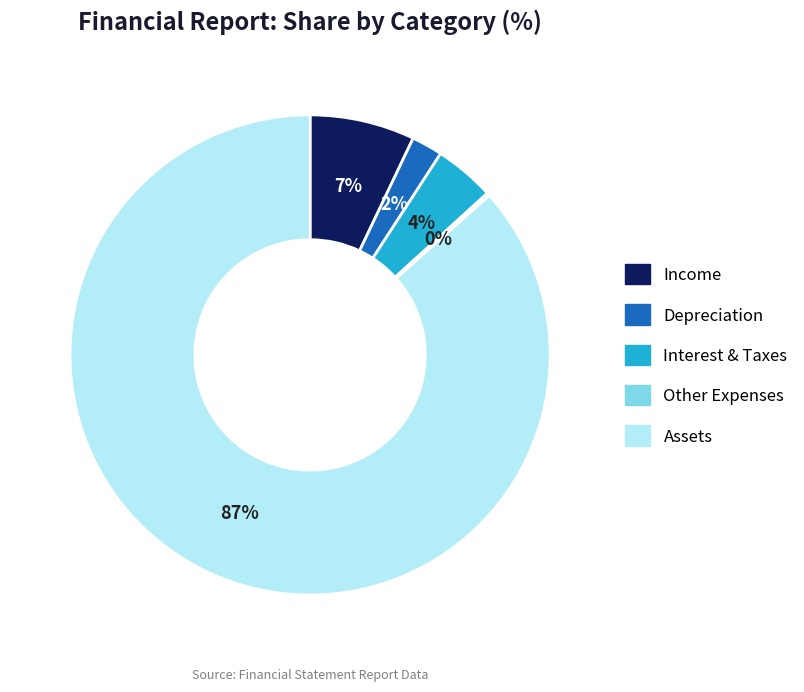

To the nearest percent, what portion does Assets represent?

87%